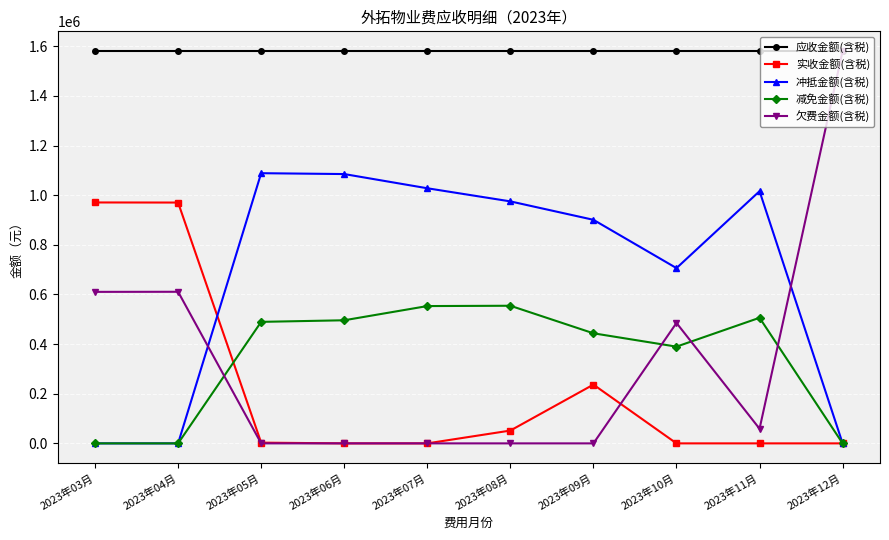

True or false: 冲抵金额(含税) has more than 1 interior local peaks.

True